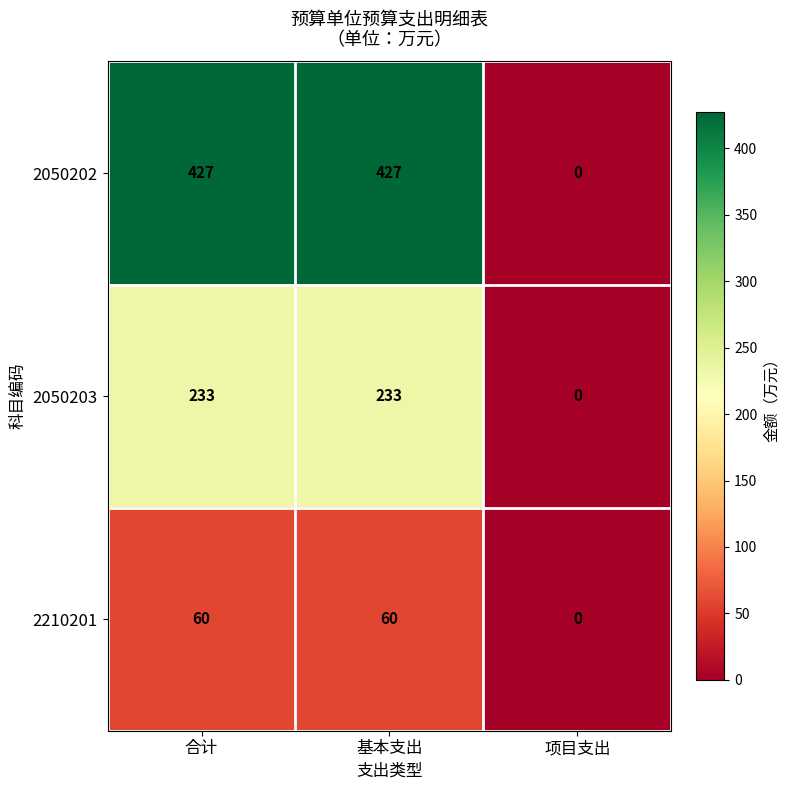

Count the 2210201 values in the range 0 to 60.

3